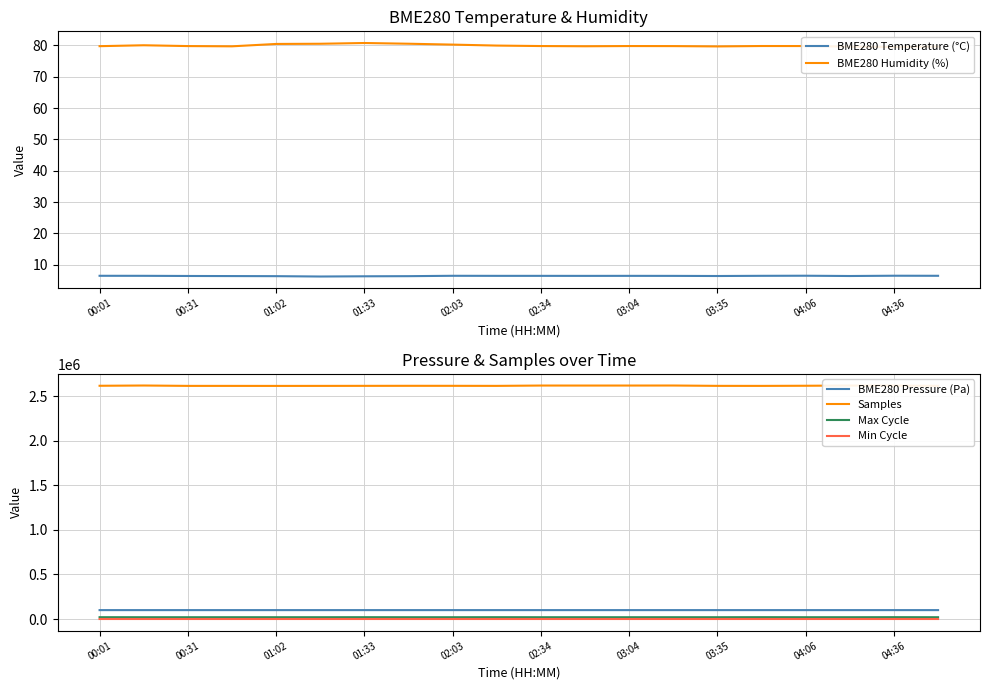

The value of BME280 Temperature (°C) at 02:34 is 10.2. True or false?

False